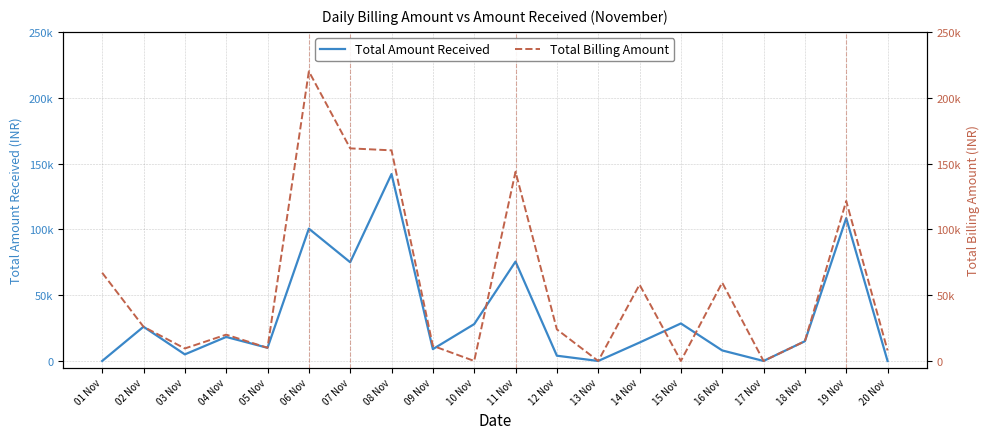

What value does the Total Billing Amount series have at 11 Nov, to the nearest 100?

143800